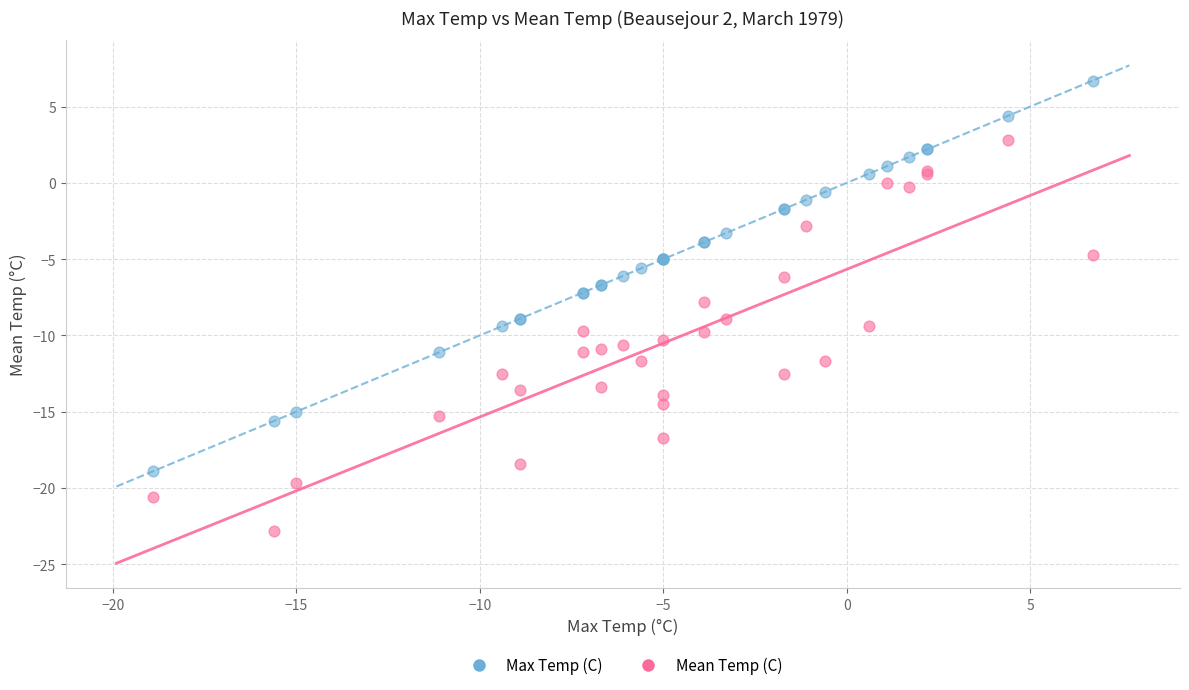

What is the X range (max minus min) for the scatter plot?

25.6